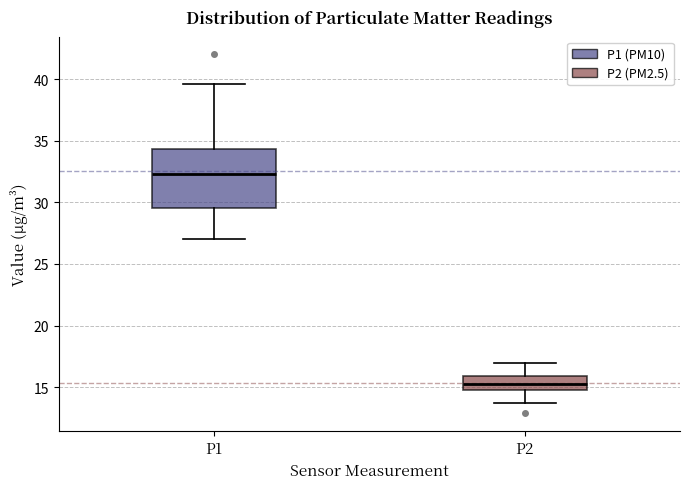

Reading left to right, read every box against the y-axis: the position of its median line, the range the box covers, and the ends of its whiskers. The values are not printed on the chart, so give them approximately, as read against the axis.

P1: median 32.5, box 29.5 to 34.5, whiskers 27.0 to 39.5
P2: median 15.0 (inside the box), box 15.0 to 16.0, whiskers 13.5 to 17.0